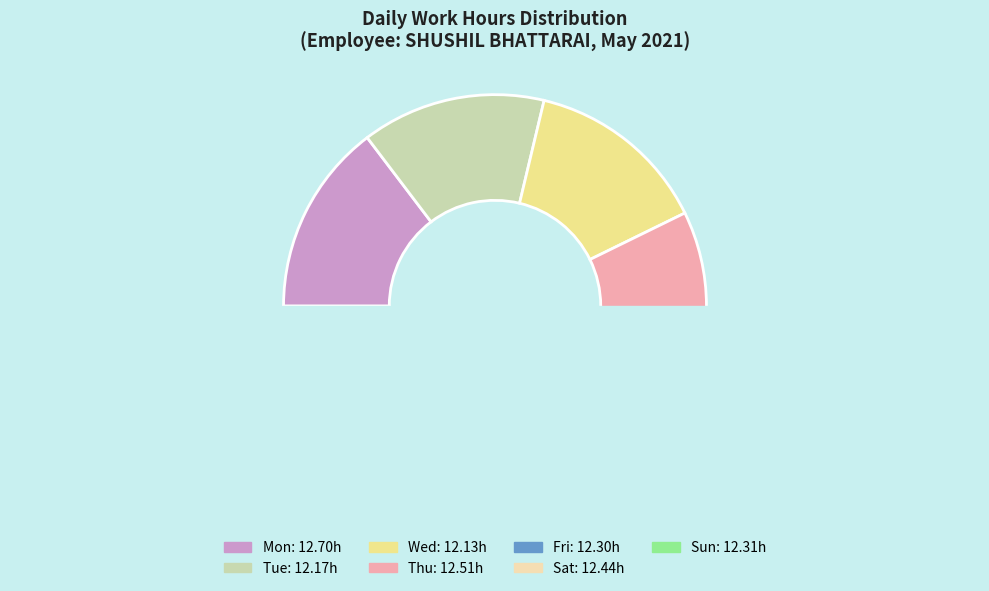

Between Wed and Fri, which is larger?

Fri